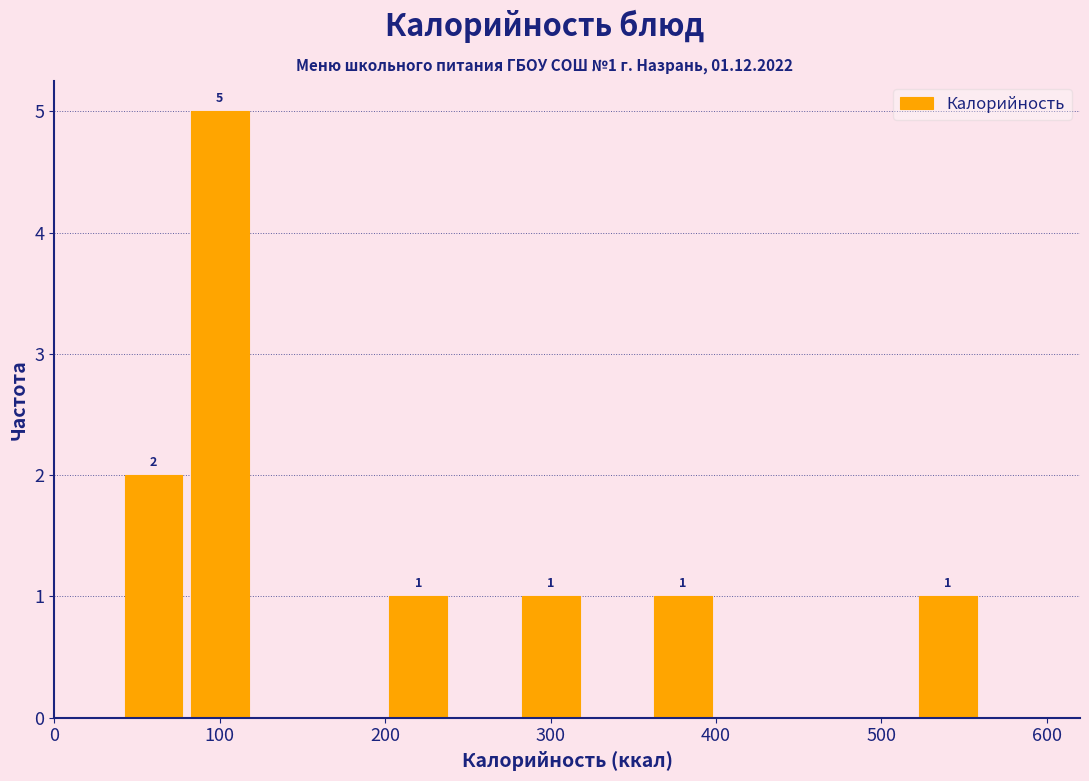

Which range on the x-axis has the tallest bar?

80 to 120